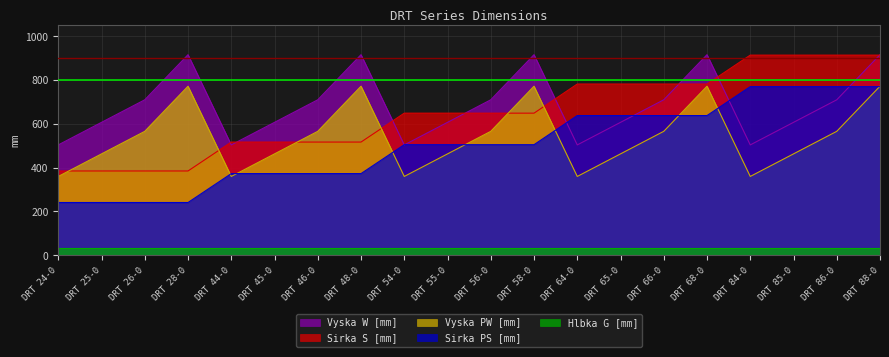

What is the spread (max minus min) of values at DRT 46-0?

675